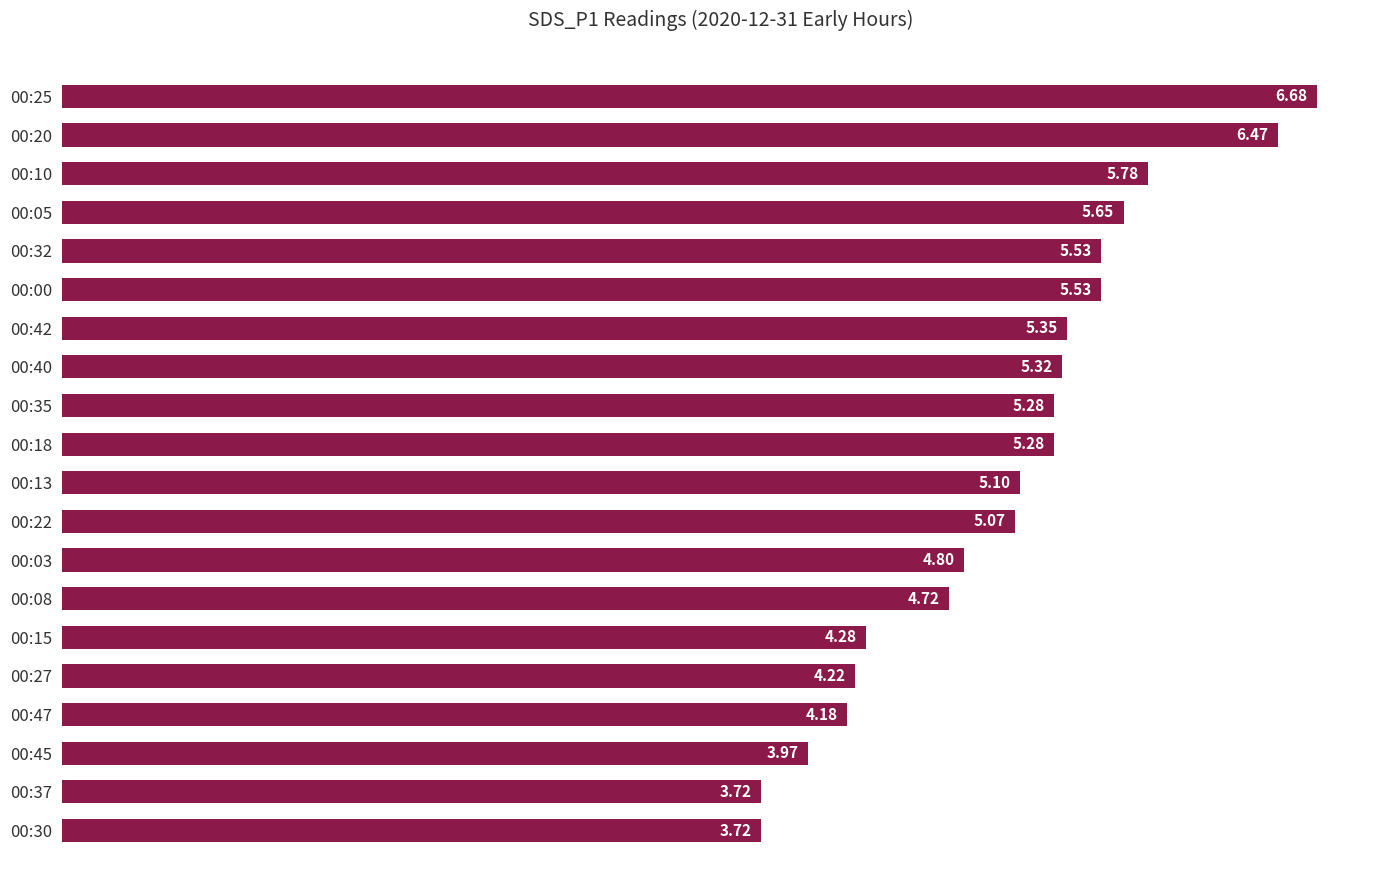

Which has a higher value, 00:47 or 00:22?

00:22